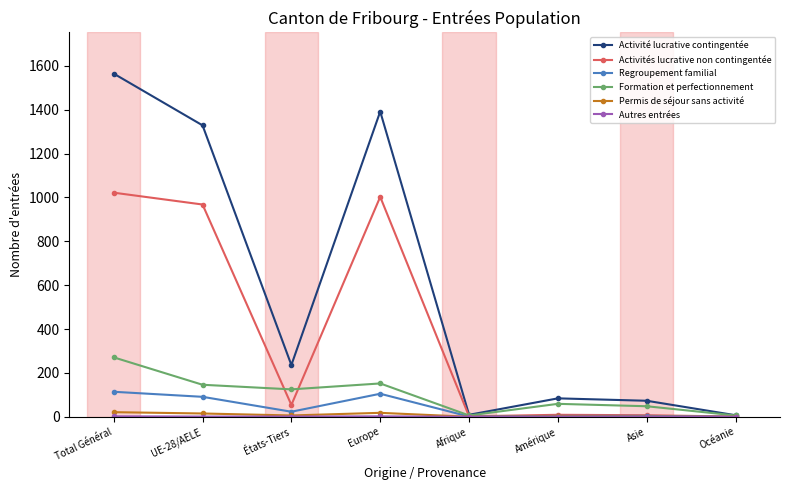

Does the chart have visible grid lines?

No